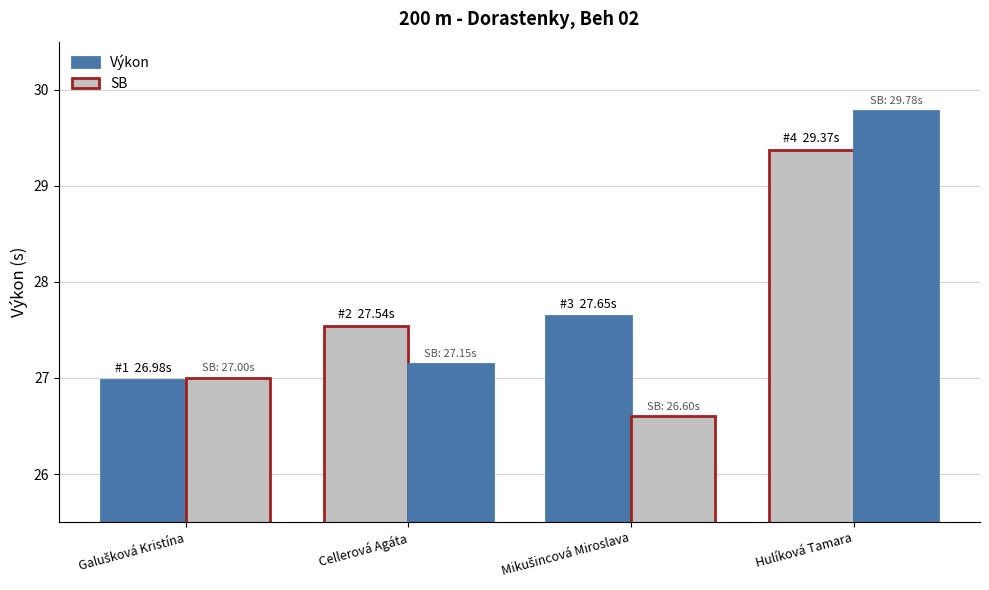

Are the bars horizontal?

No